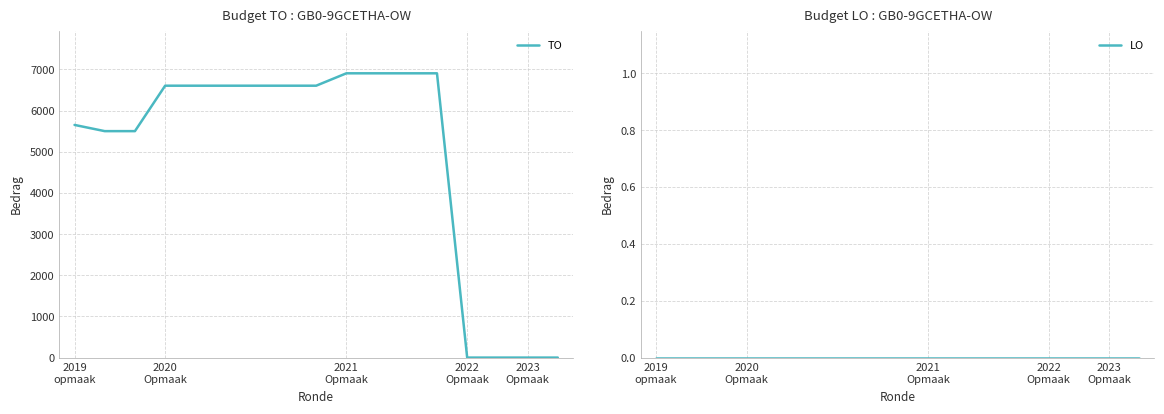

Is this an area chart (filled region under the line)?

No